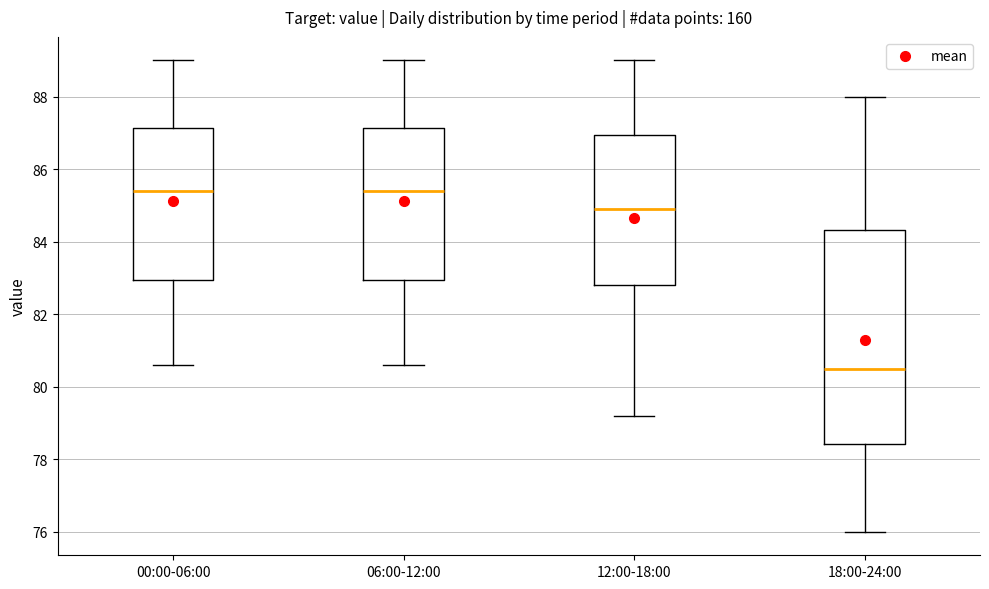

Where does the median line of the box for 18:00-24:00 sit on the y-axis? The values are not printed on the chart, so give them approximately, as read against the axis.

80.6